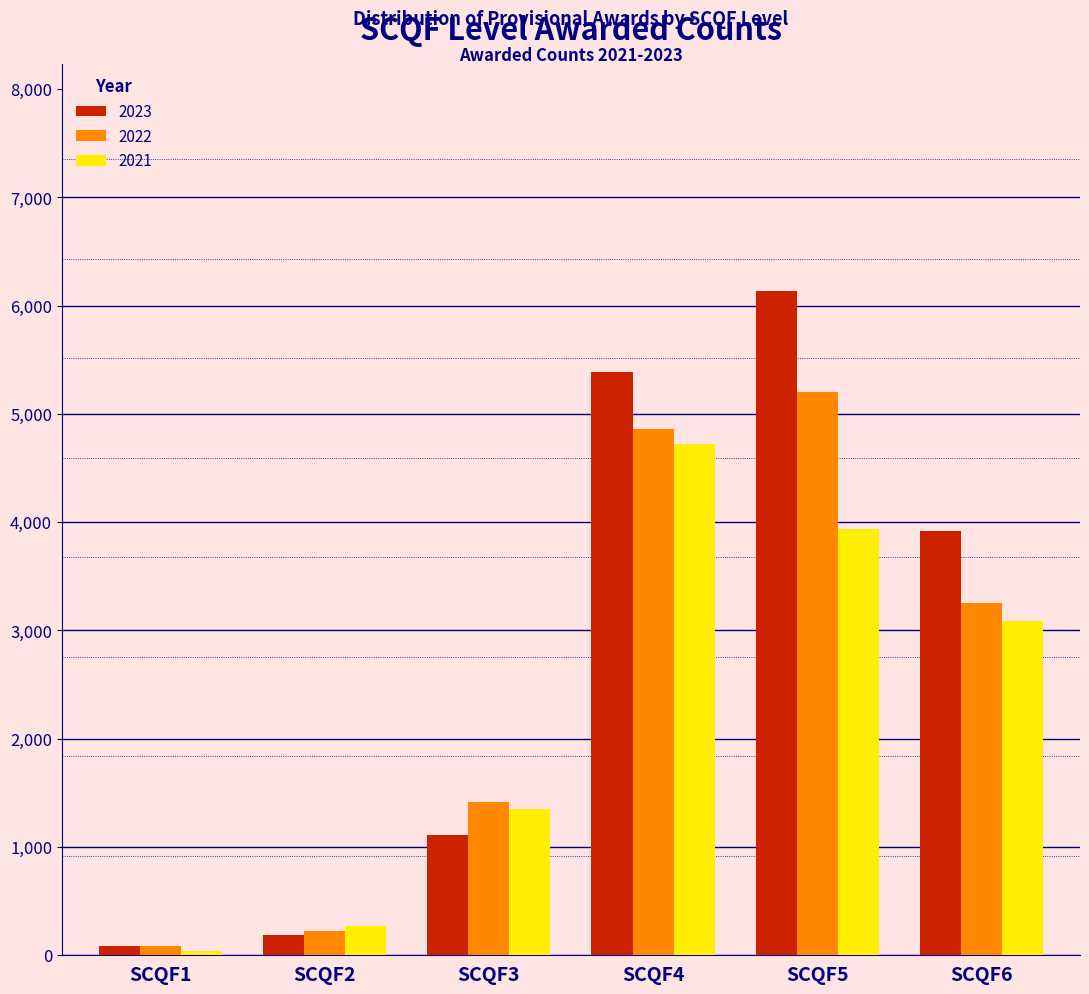

Reading left to right, transcribe all the data shown in this chart.

2023: 90	185	1115	5385	6135	3915
2022: 90	225	1415	4860	5200	3250
2021: 35	270	1350	4720	3935	3085